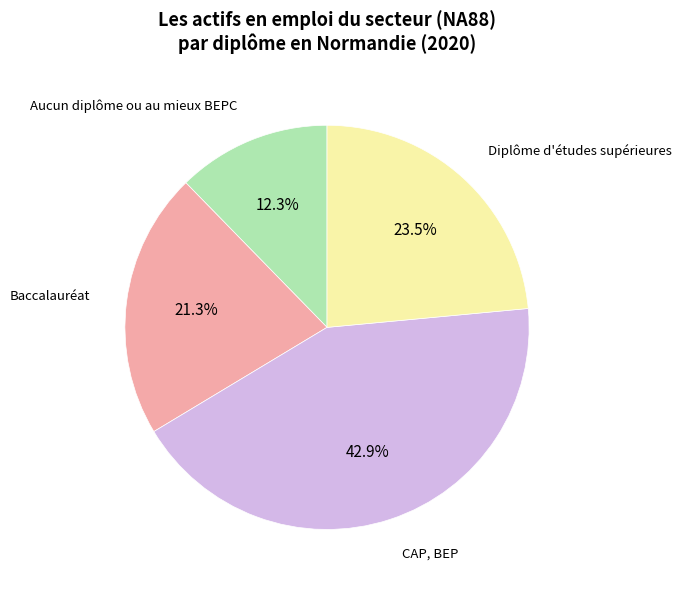

To the nearest percent, what is the difference between the largest and smallest slice percentages?

31%